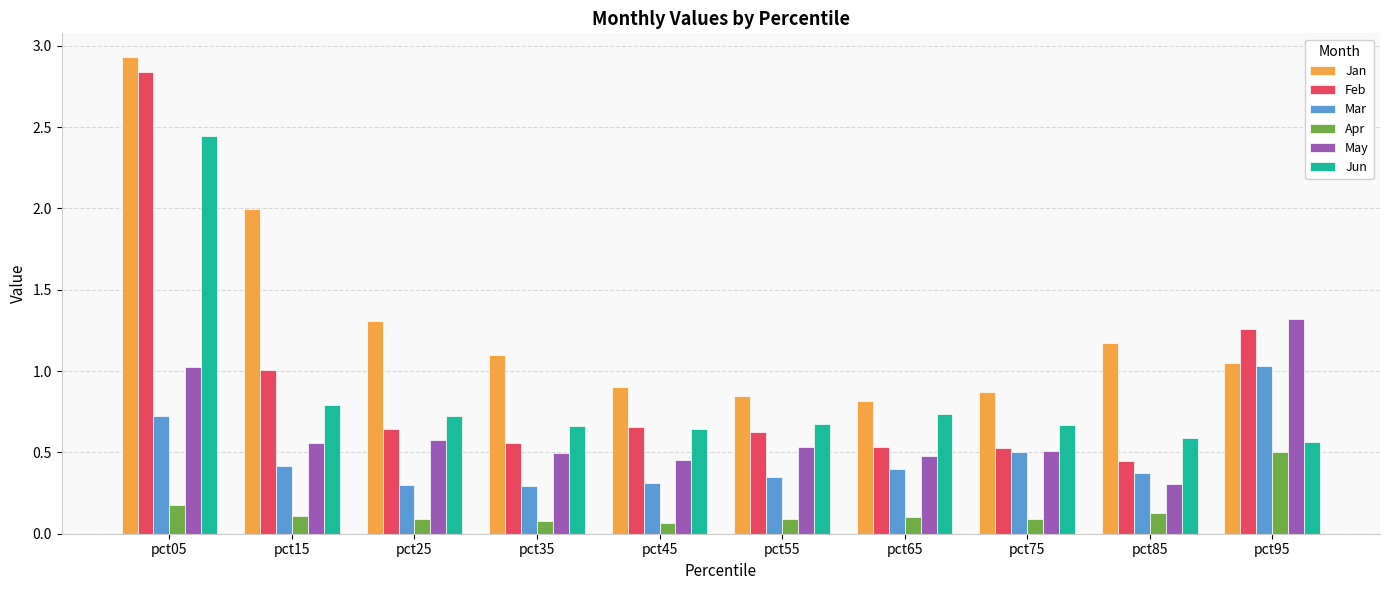

What is the sum of the Jan values at pct15 and pct75?

2.9